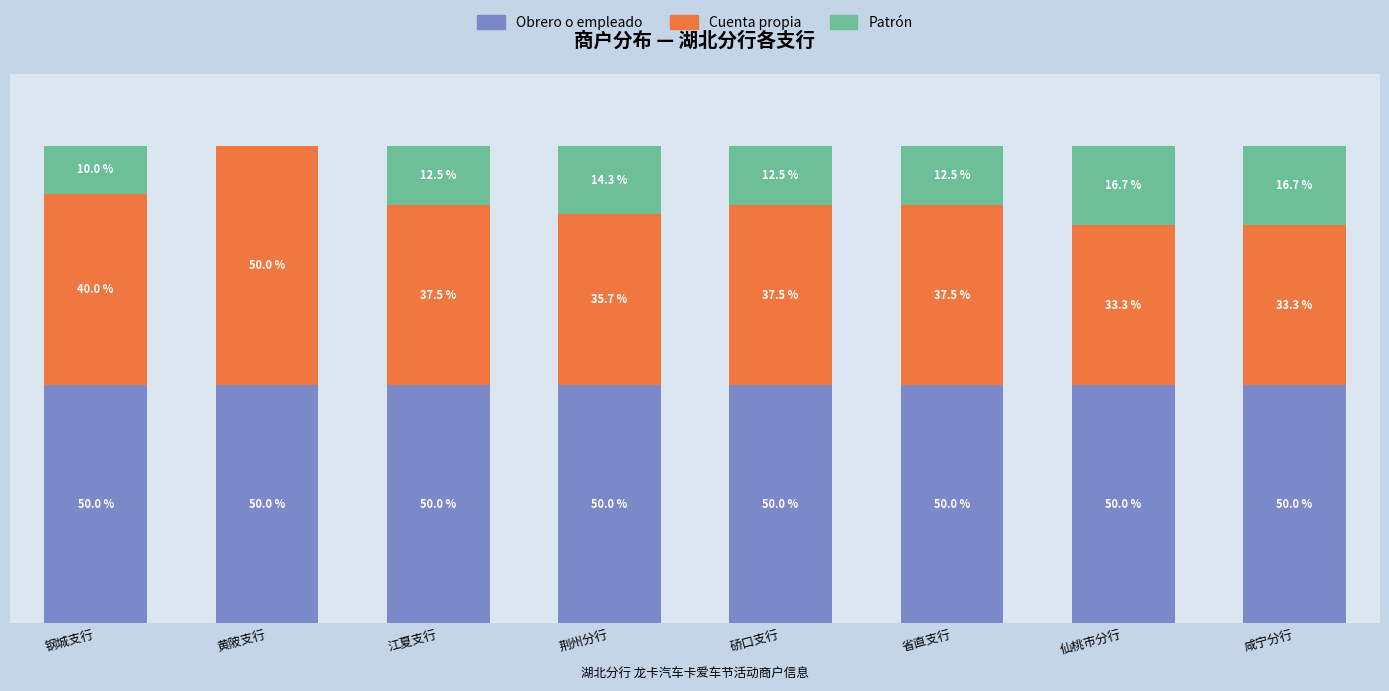

Which series has the largest total across all categories?

Obrero o empleado